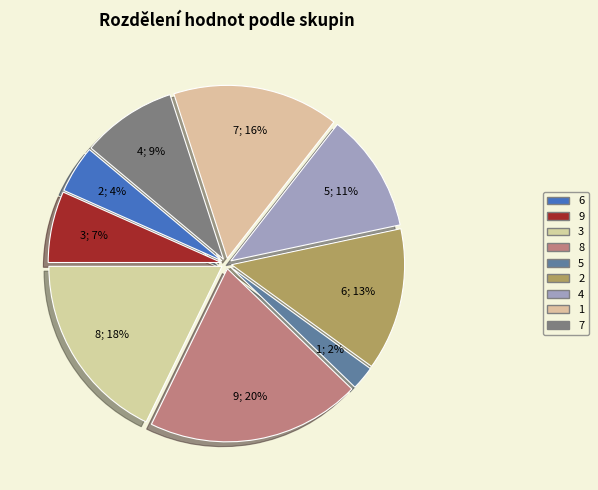

Is there a majority slice in this chart?

No